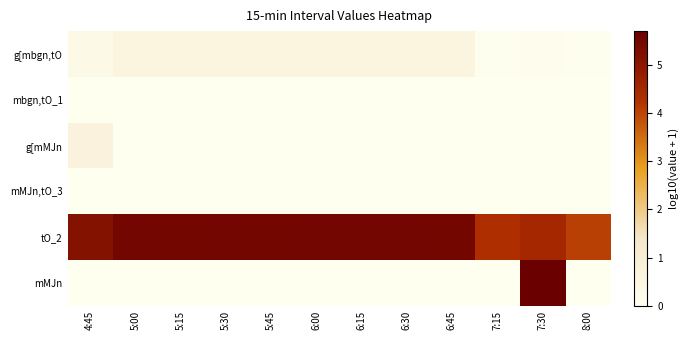

Which label corresponds to the smallest value in the chart?

4:45